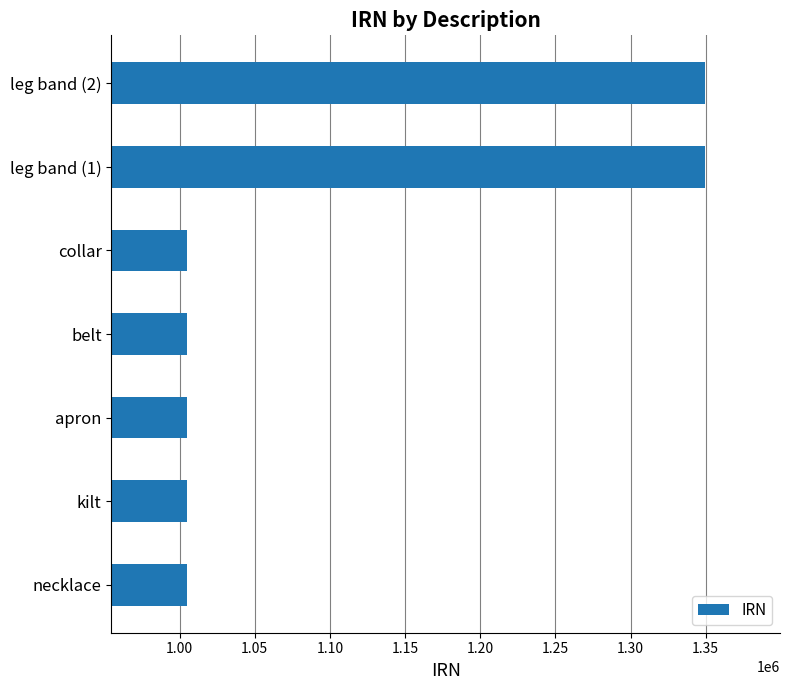

What is the ratio of the value at kilt to the value at leg band (2)?

0.7